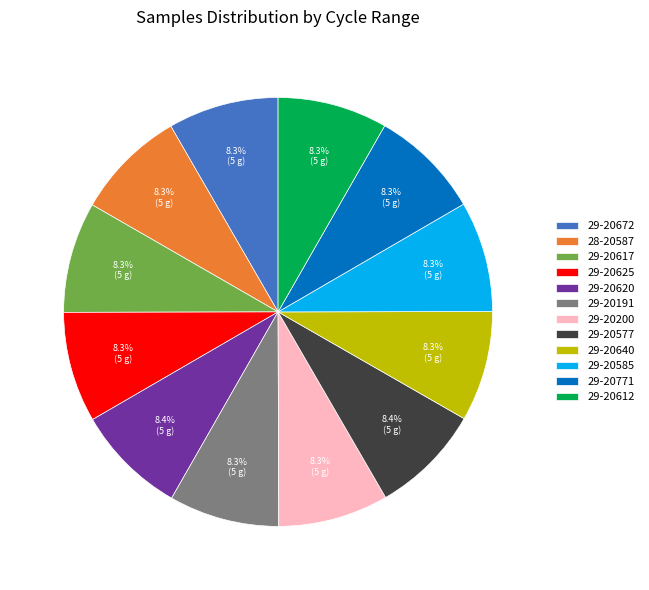

Approximately how many times larger is the value at 29-20200 compared to 29-20625?

1.0